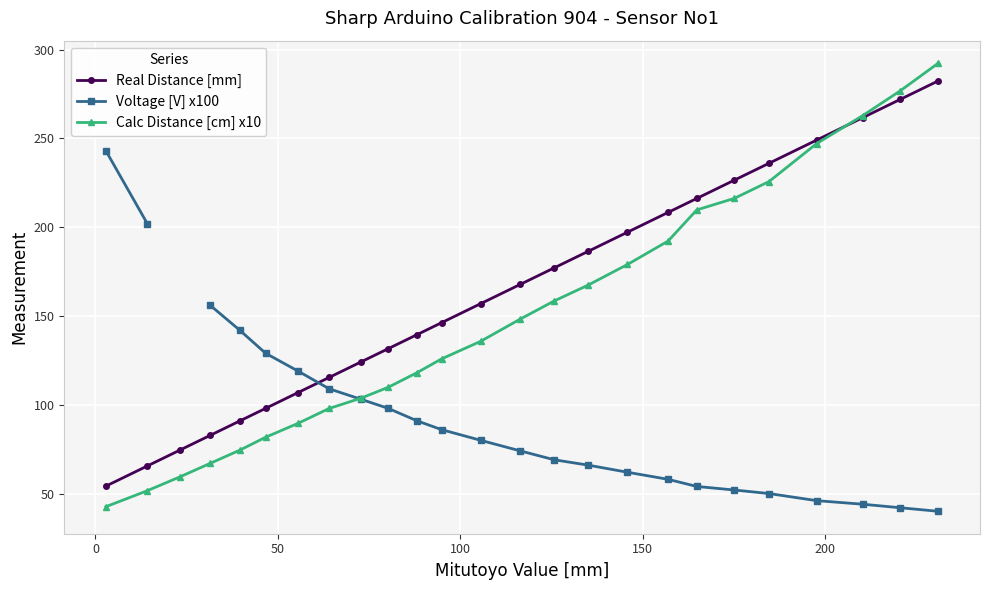

What is the value of the Real Distance [mm] point at the 2nd from the left?

65.5